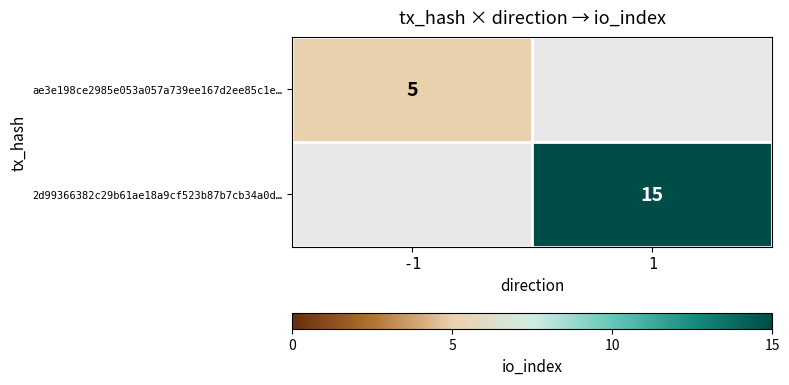

Is it true that 2d99366382c29b61ae18a9cf523b87b7cb34a0d… equals 21 at 1?

False